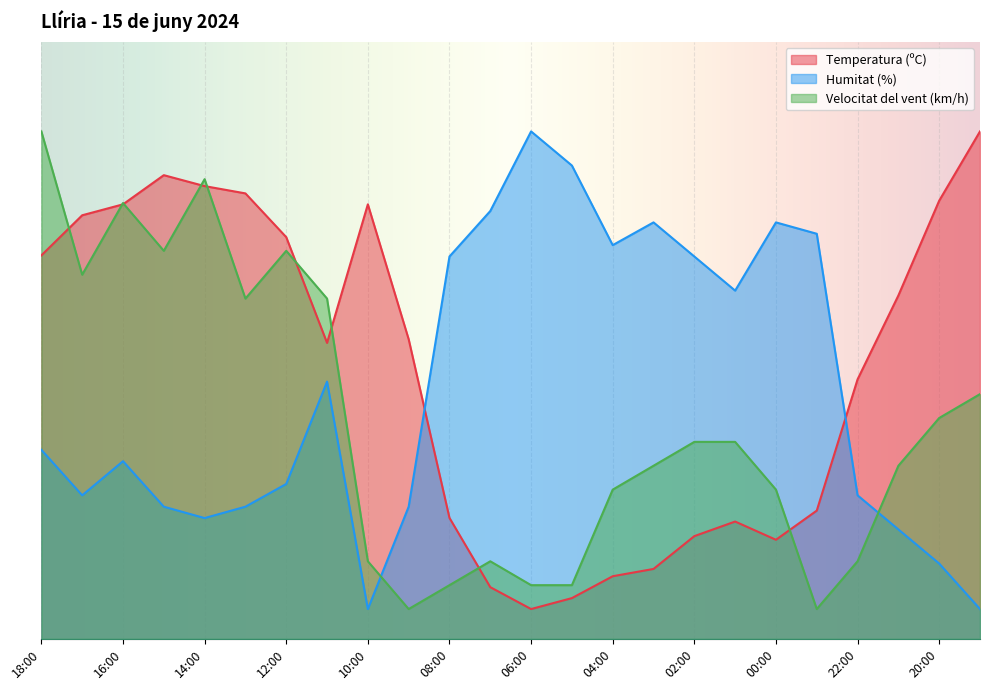

Is the value of Velocitat del vent (km/h) at 17:00 greater than the value of Humitat (%) at 17:00?

Yes